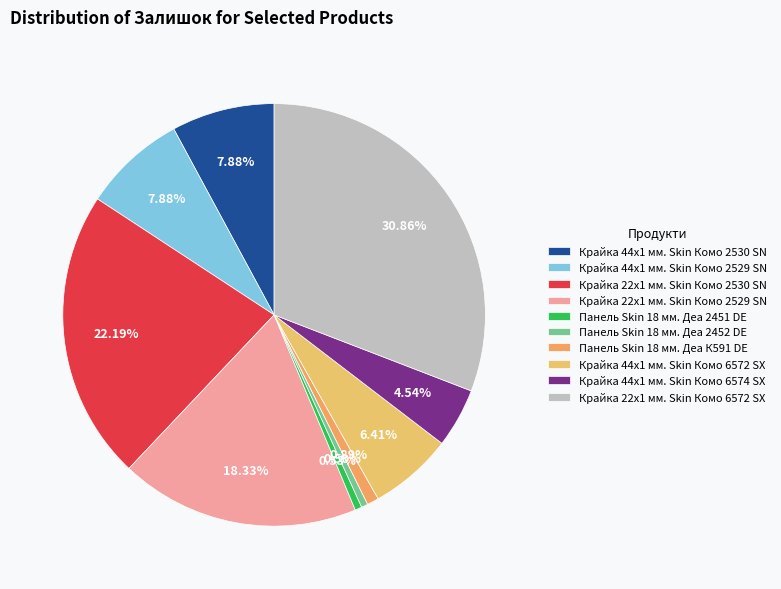

How many slices are in this pie chart?

10